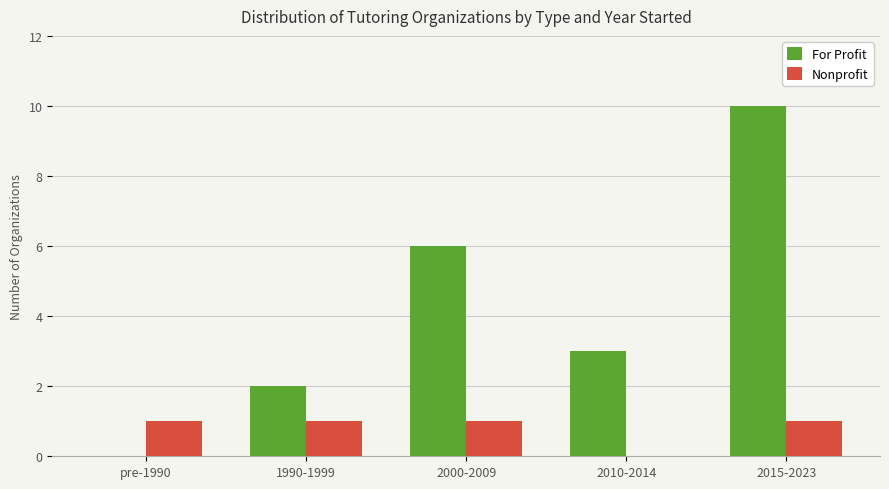

True or false: For Profit has a value of 2 at 1990-1999.

True